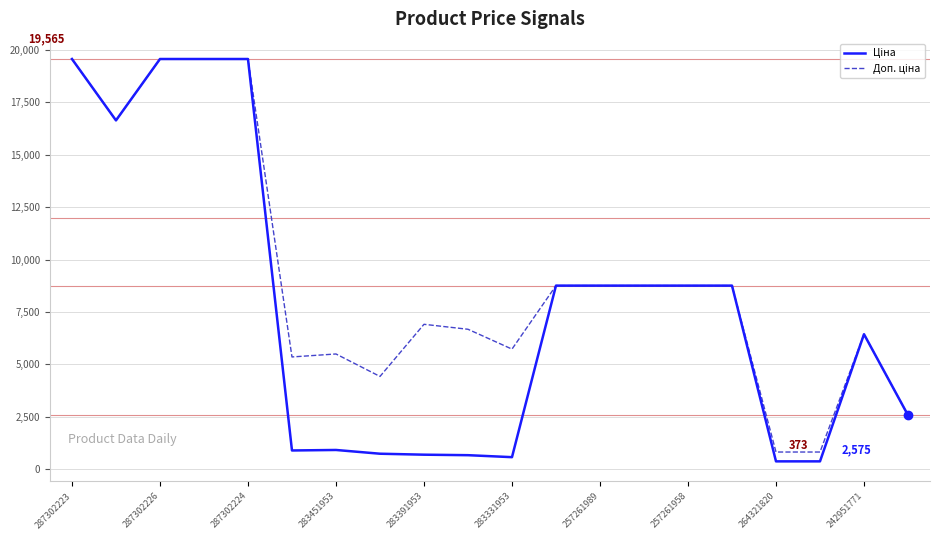

Reading right to left, transcribe all the data shown in this chart.

Ціна: 2575.0	6437.4	372.8	372.8	8755.5	8755.5	8755.5	8755.5	8755.5	572.7	667.4	691.0	737.2	915.8	892.2	19564.9	19564.9	19564.9	16636.8	19564.9
Доп. ціна: 2575.0	6437.4	818.0	818.0	8755.5	8755.5	8755.5	8755.5	8755.5	5727.0	6673.6	6910.3	4423.0	5495.0	5353.1	19564.9	19564.9	19564.9	16636.8	19564.9